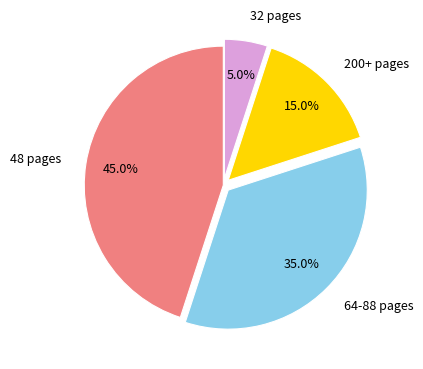

Rank the categories by value from highest to lowest.

48 pages, 64-88 pages, 200+ pages, 32 pages